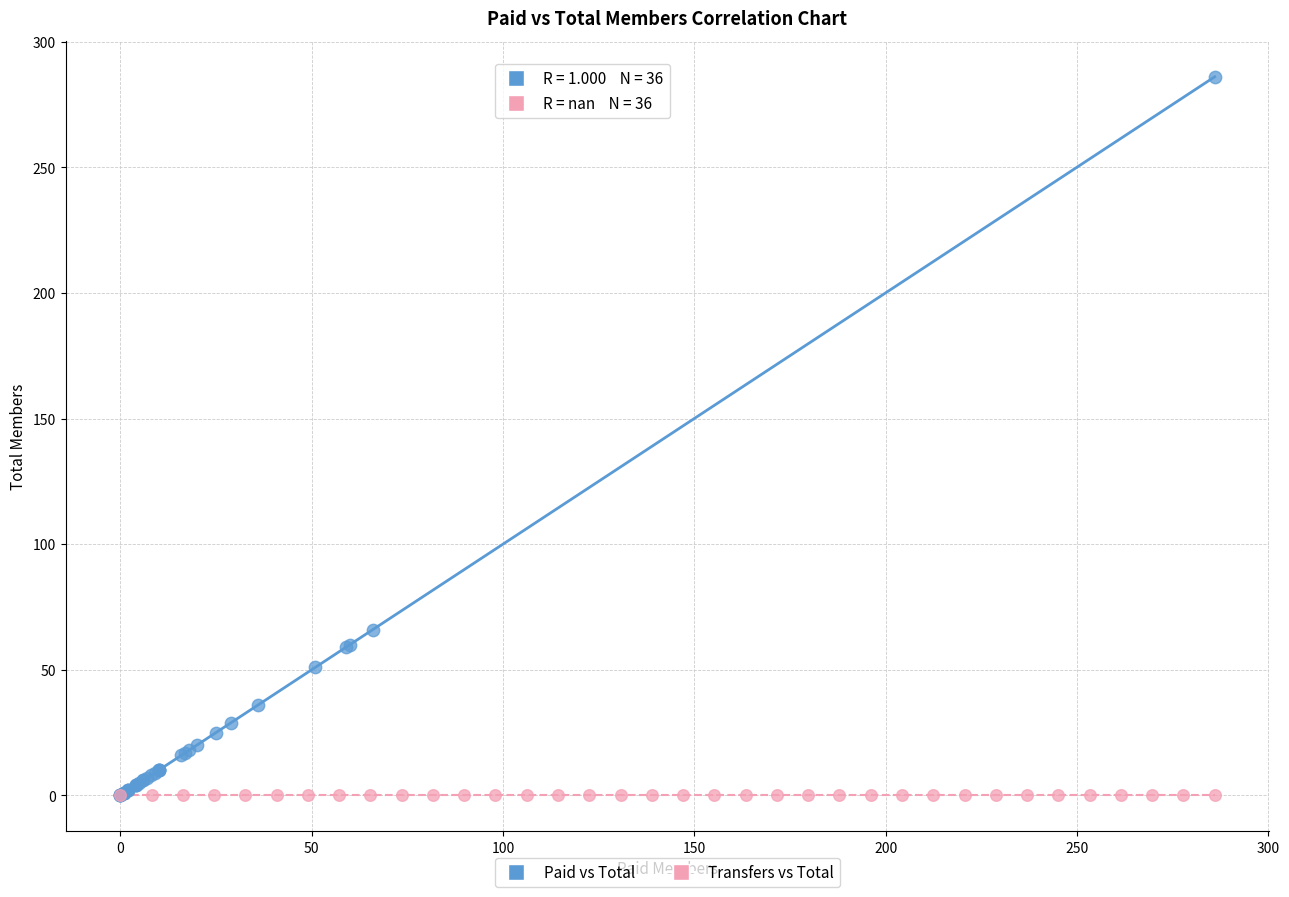

What are all the series names shown in the legend?

Paid vs Total, Transfers vs Total